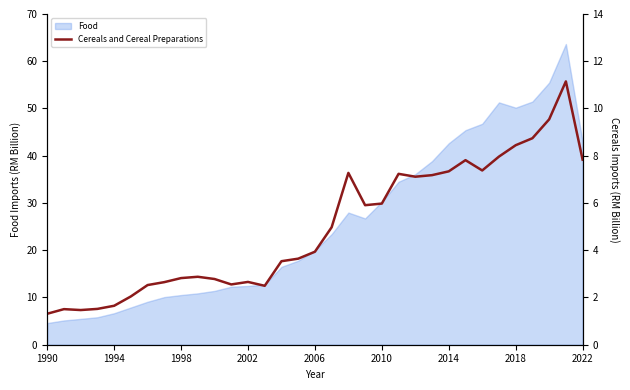

Count the number of categories in the chart.

33